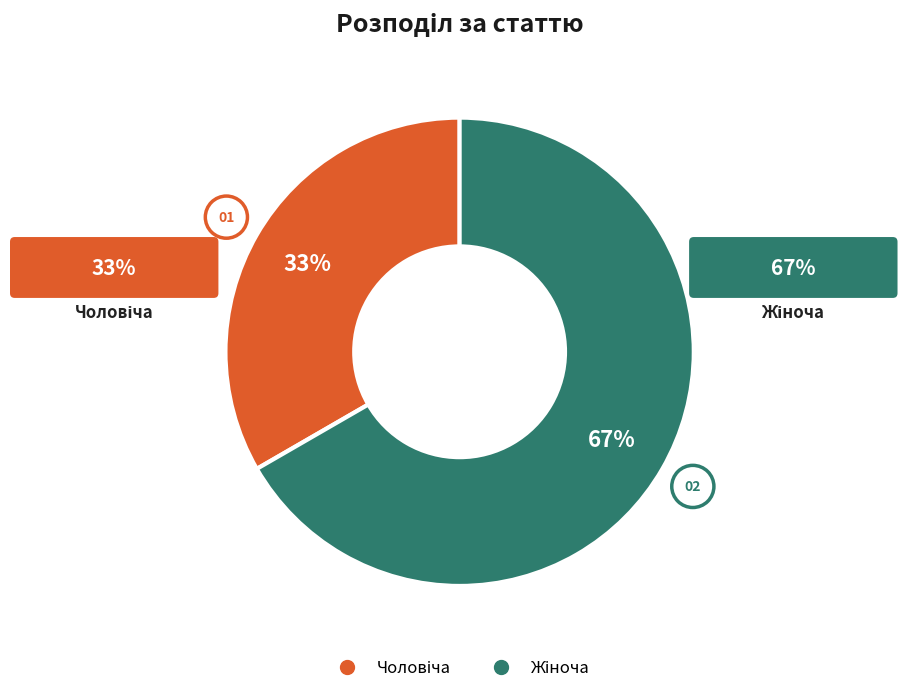

Is there any slice that represents more than half of the pie?

Yes